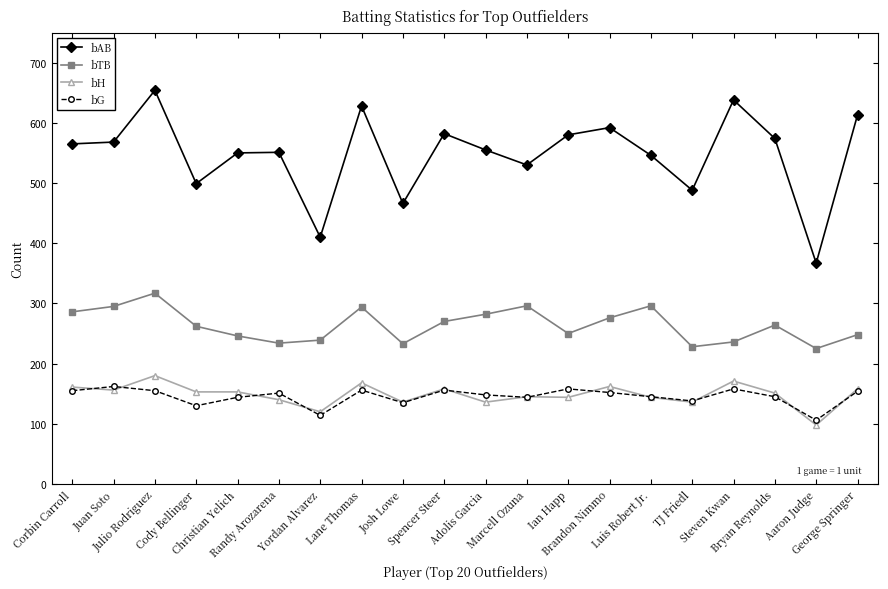

Which category has the lowest value in the bAB series?

Aaron Judge